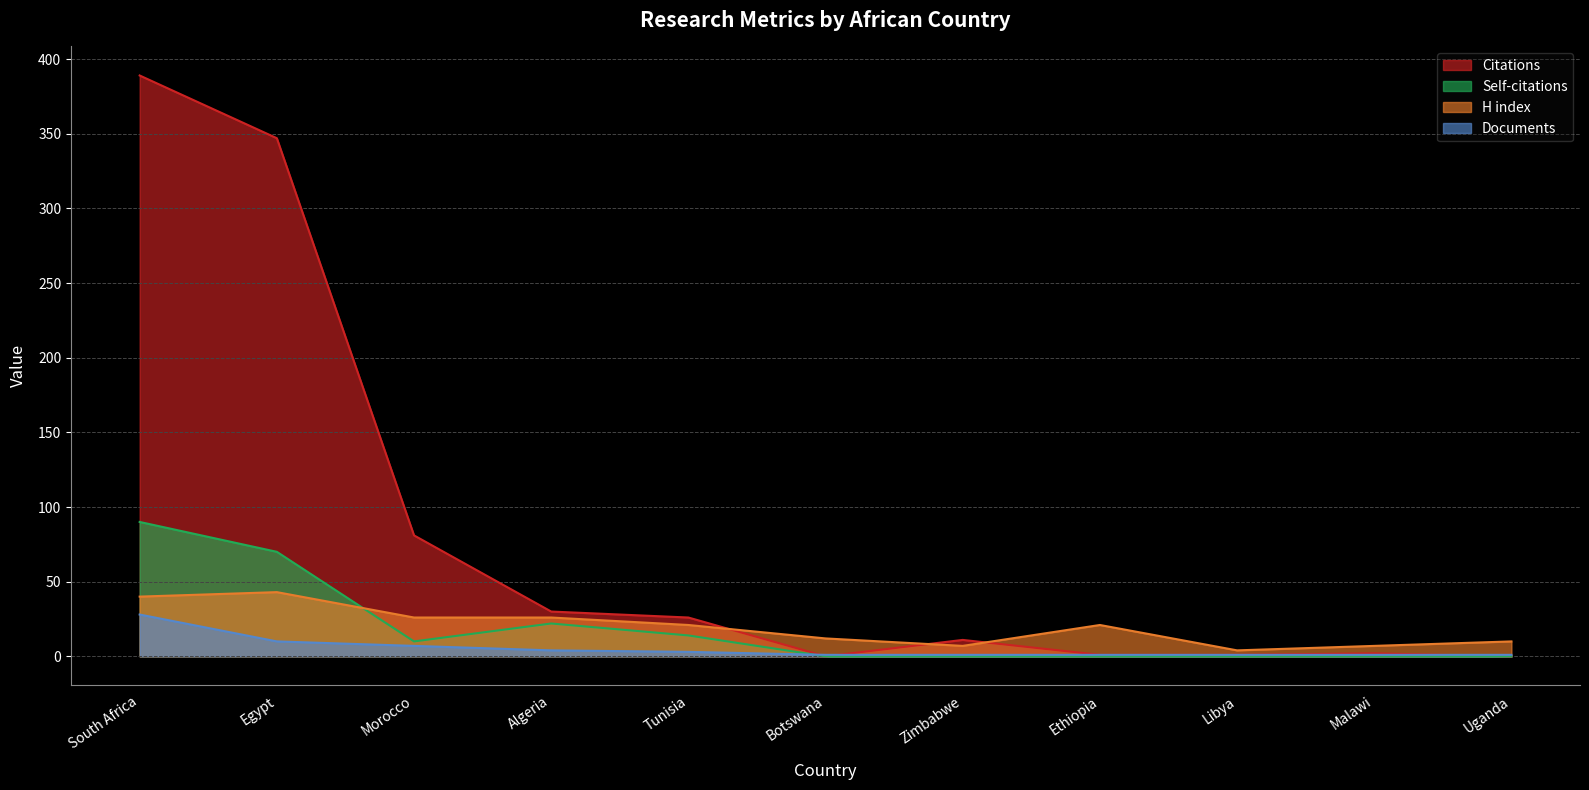

The Documents series shows 10 at Egypt. True or false?

True